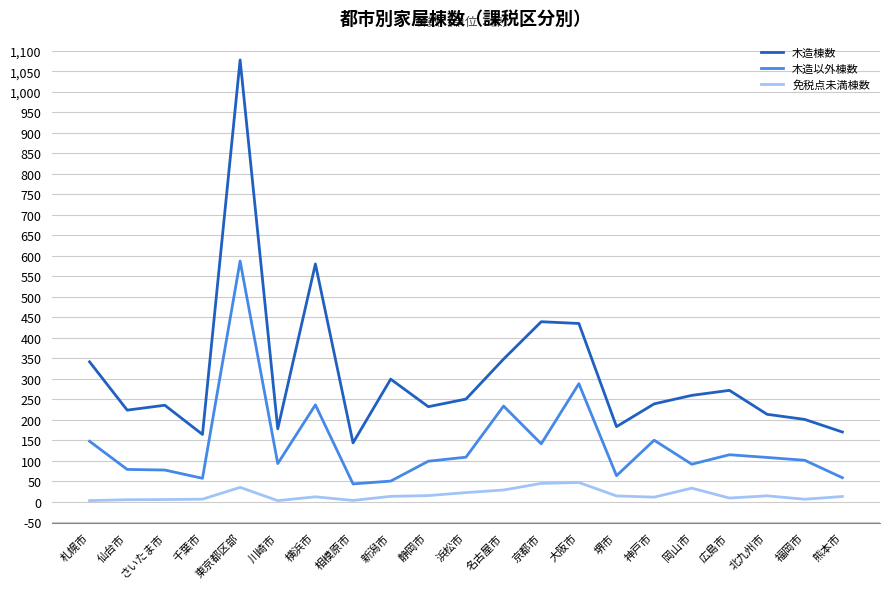

In 免税点未満棟数, how many points are lower than both neighbors (excluding endpoints)?

5